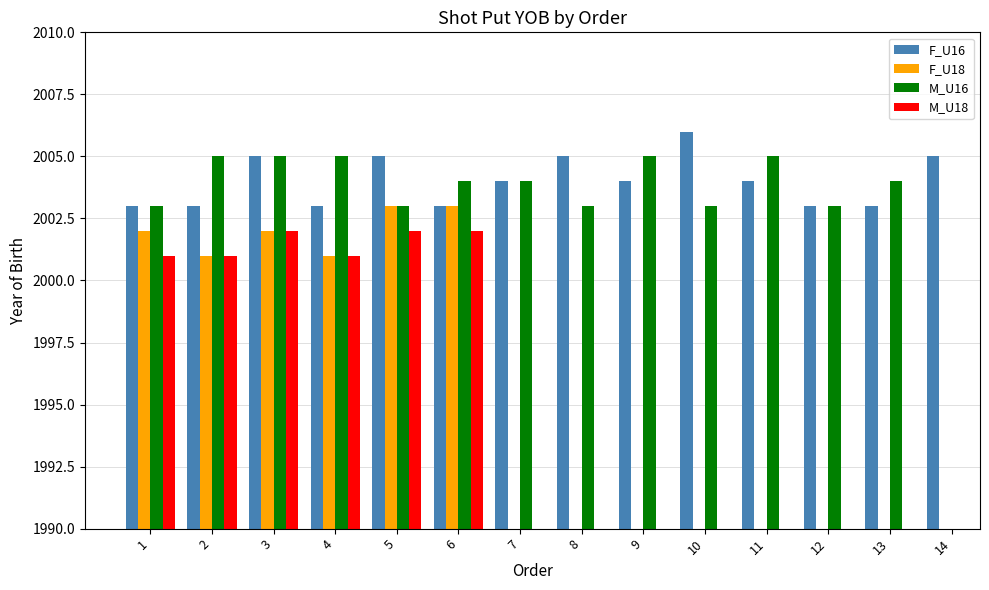

How many positive values does the M_U16 series have?

13